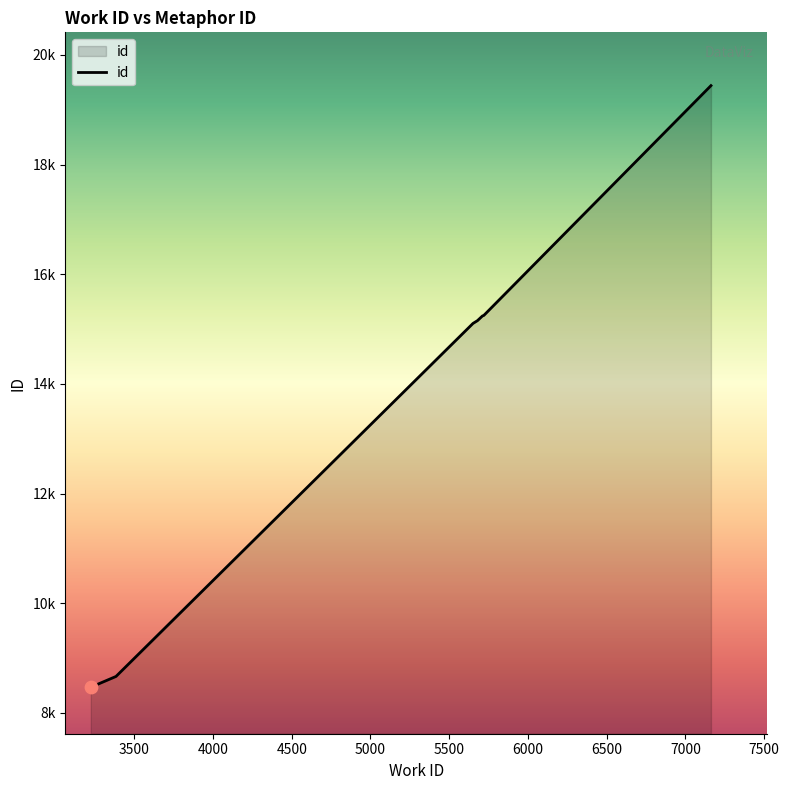

Approximately how many times larger is the value at 7162 compared to 5716?

1.3